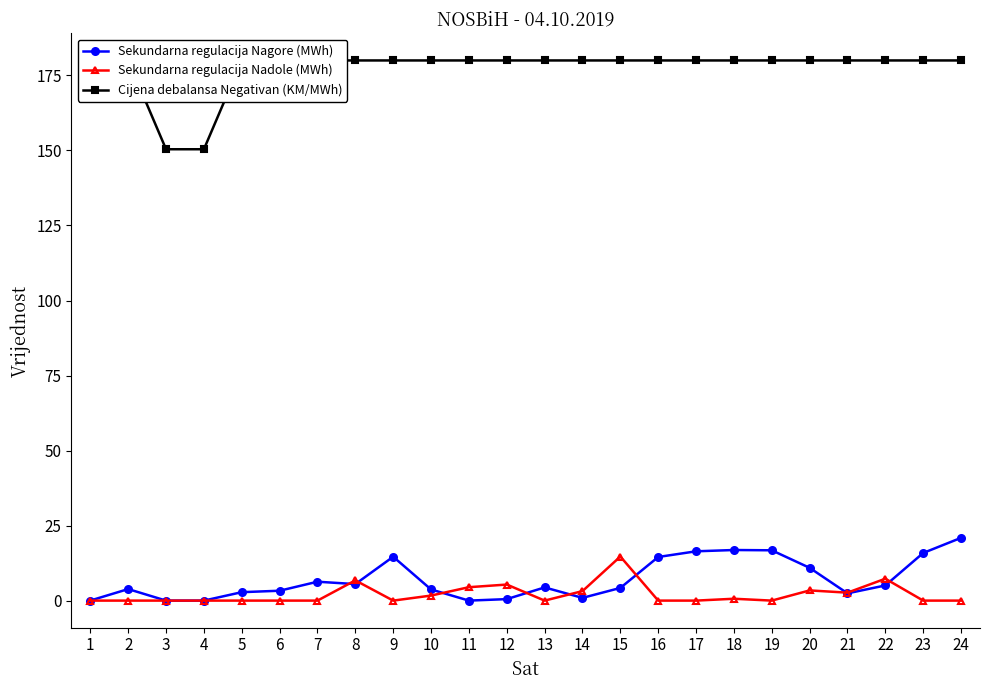

How many values in the Sekundarna regulacija Nagore (MWh) series are below 4?

11